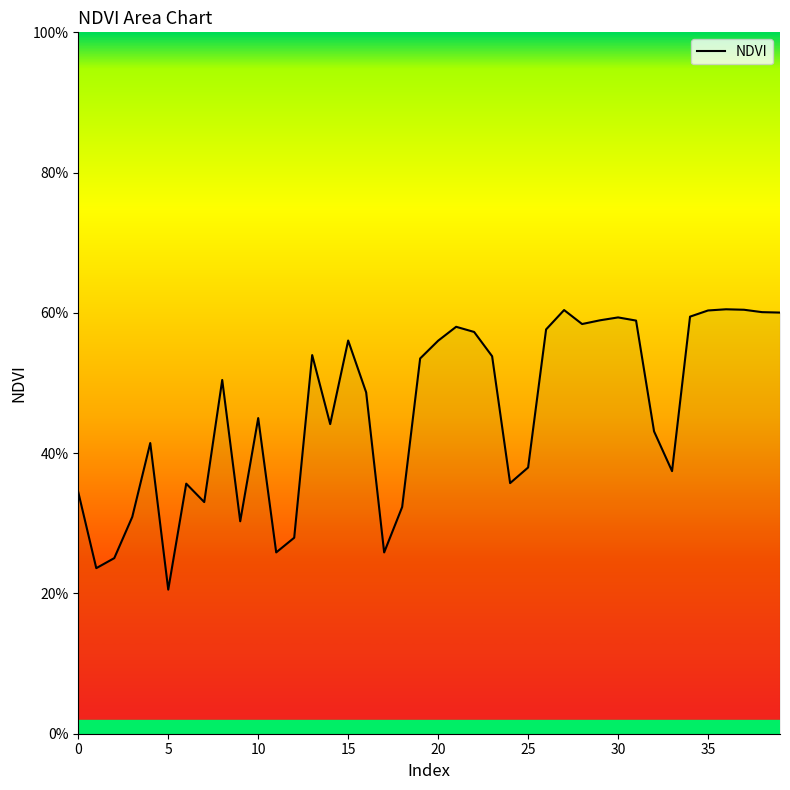

Is this an area chart (filled region under the line)?

Yes